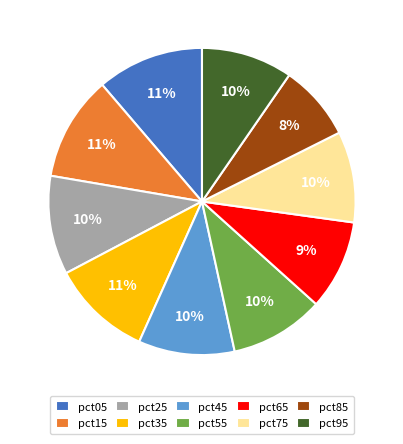

Does pct65 account for over 50% of the chart?

No